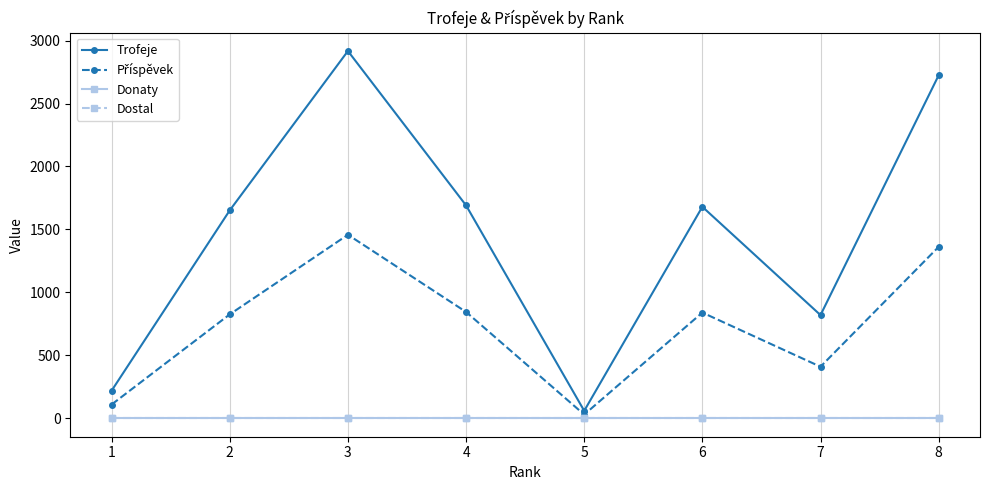

Which series has the largest range (max minus min)?

Trofeje